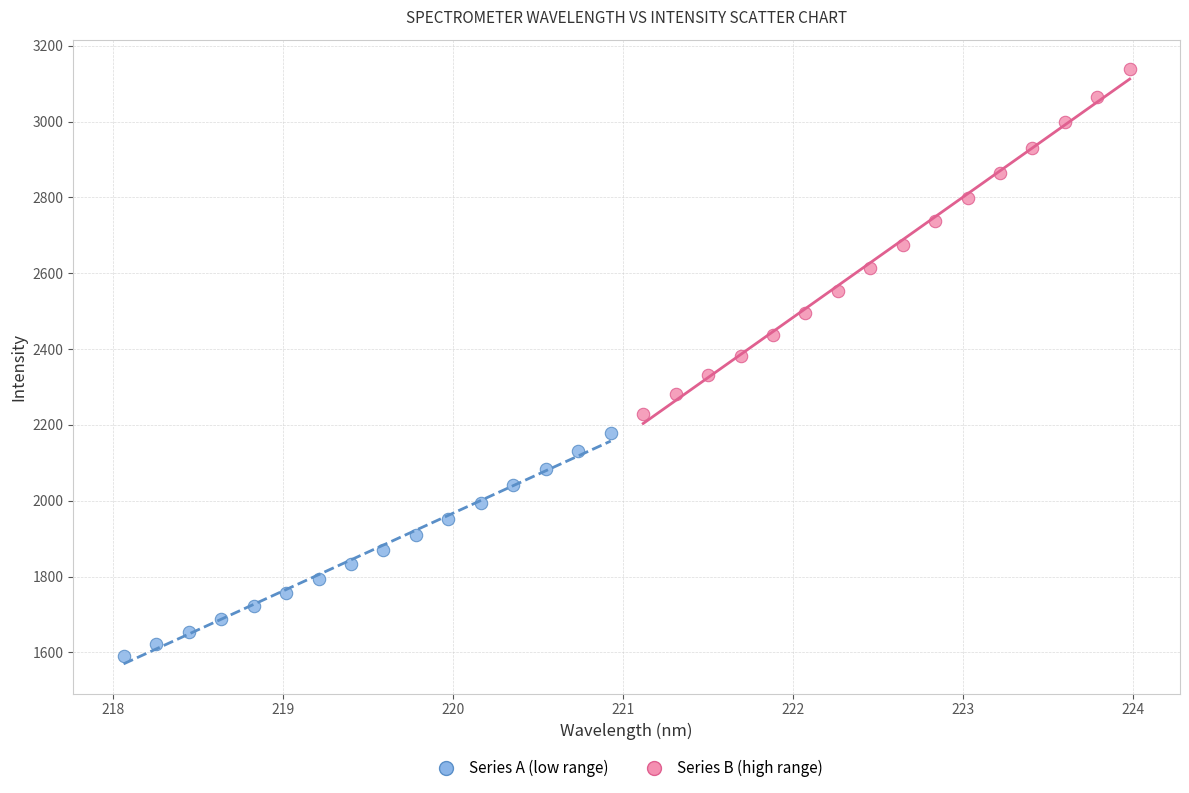

Which series has the largest Y range (max minus min)?

Series B (high range)